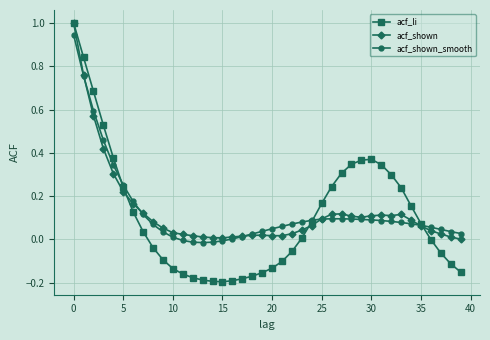

Which series has the widest spread of values?

acf_li